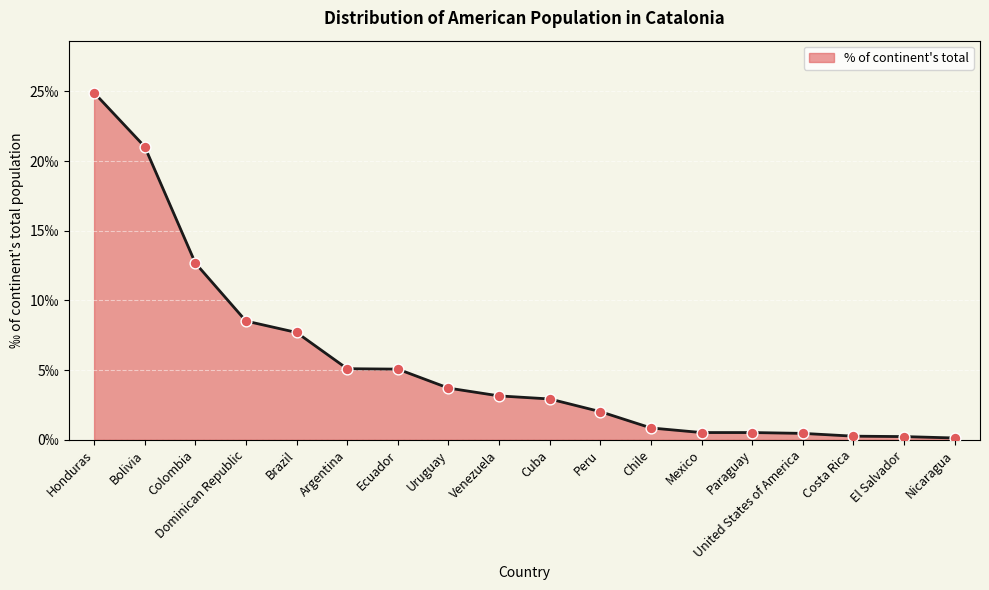

What is the ratio of the value at Mexico to the value at Cuba?

0.2